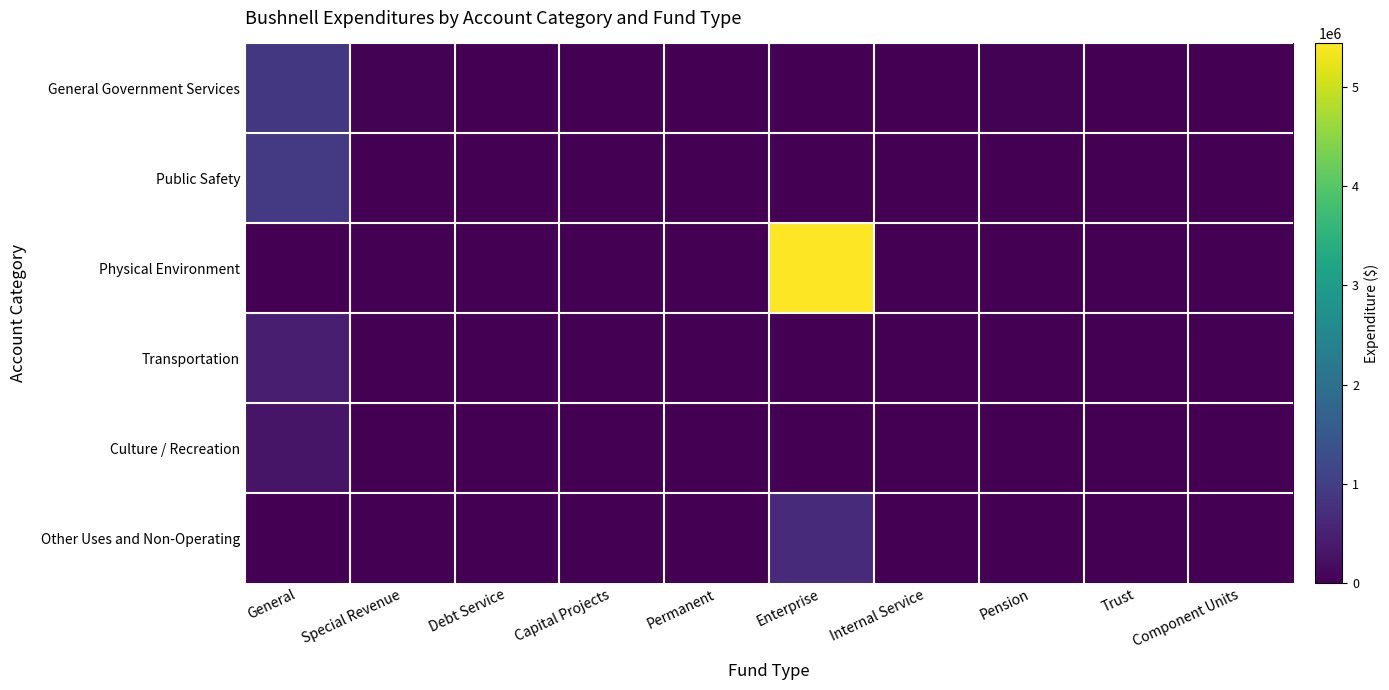

Count the number of data series in this chart.

6